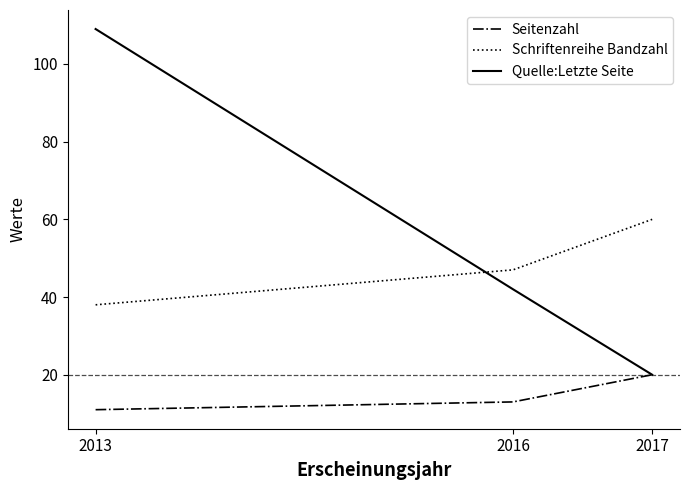

What is the sum of all Quelle:Letzte Seite values?

171